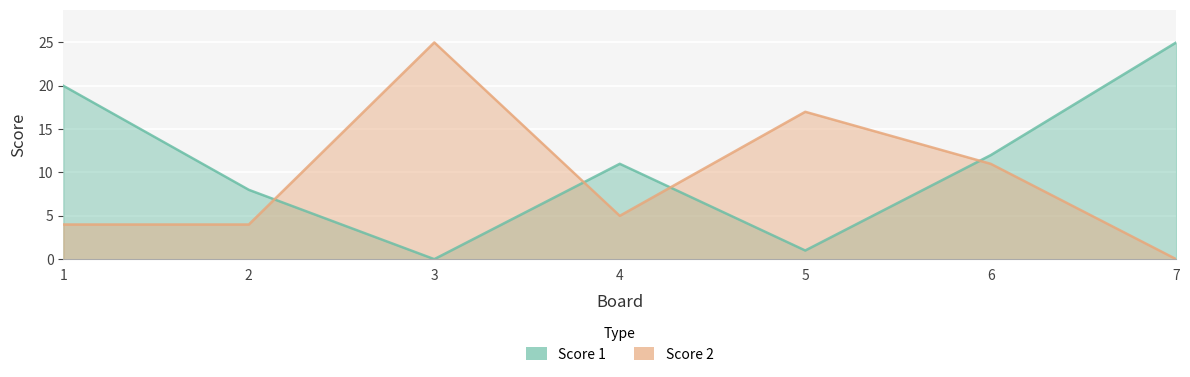

Which category has the lowest value in the Score 2 series?

7